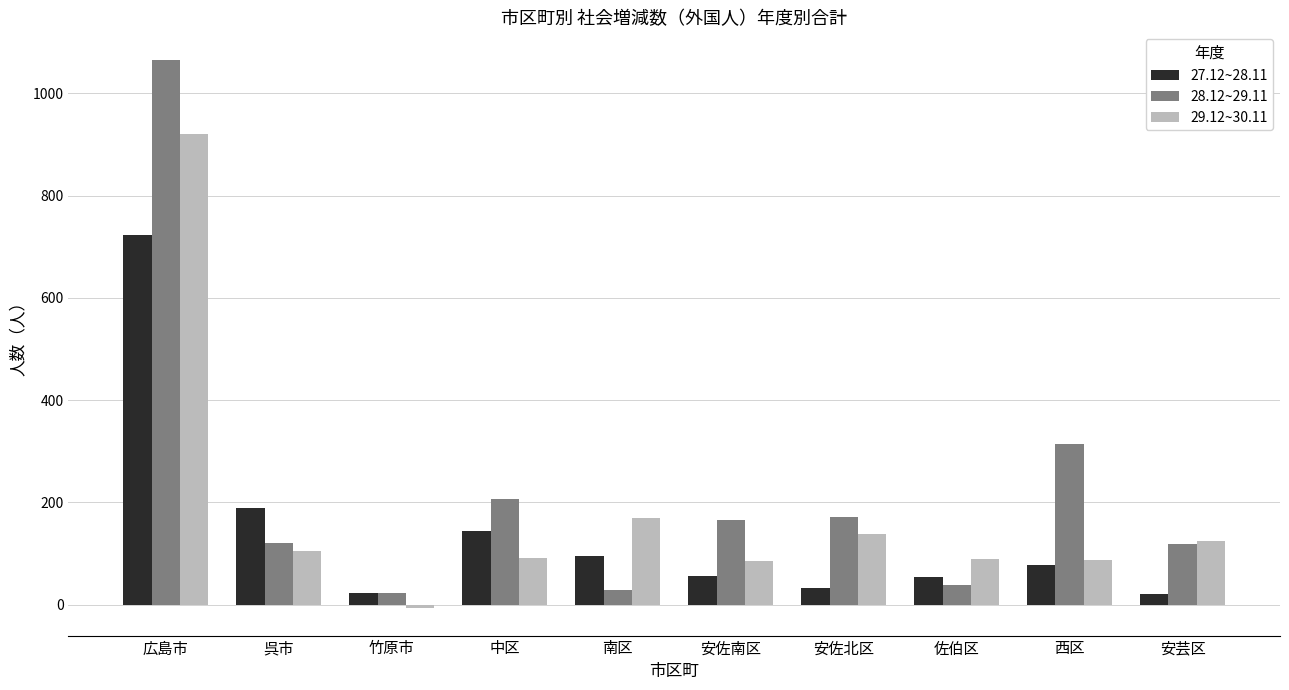

At which label is 27.12~28.11 closest to 372?

呉市